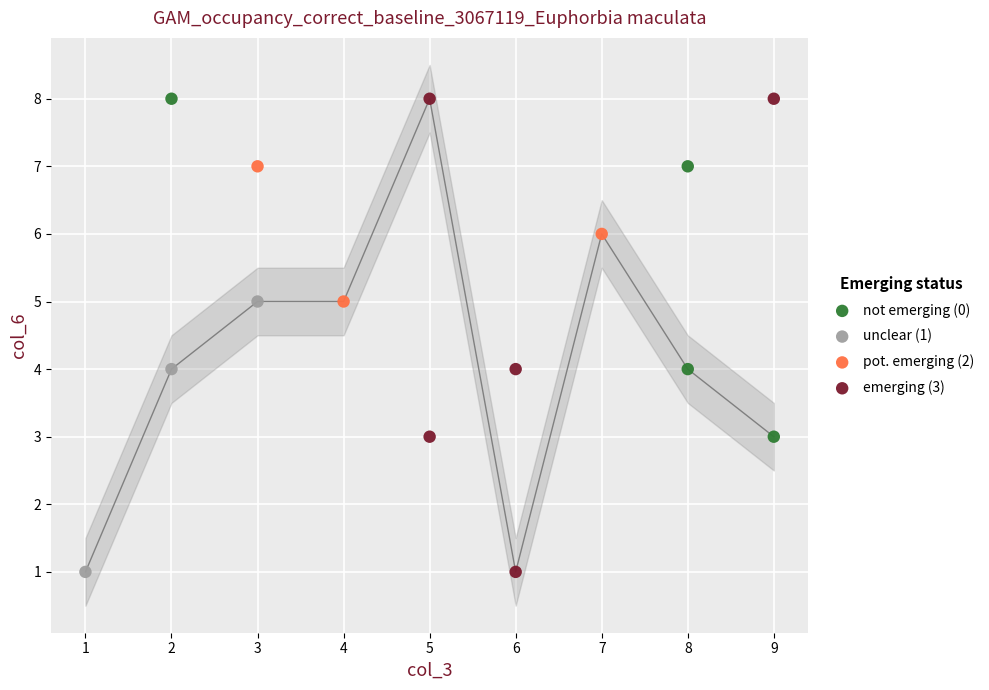

Which series has the largest Y range (max minus min)?

emerging (3)